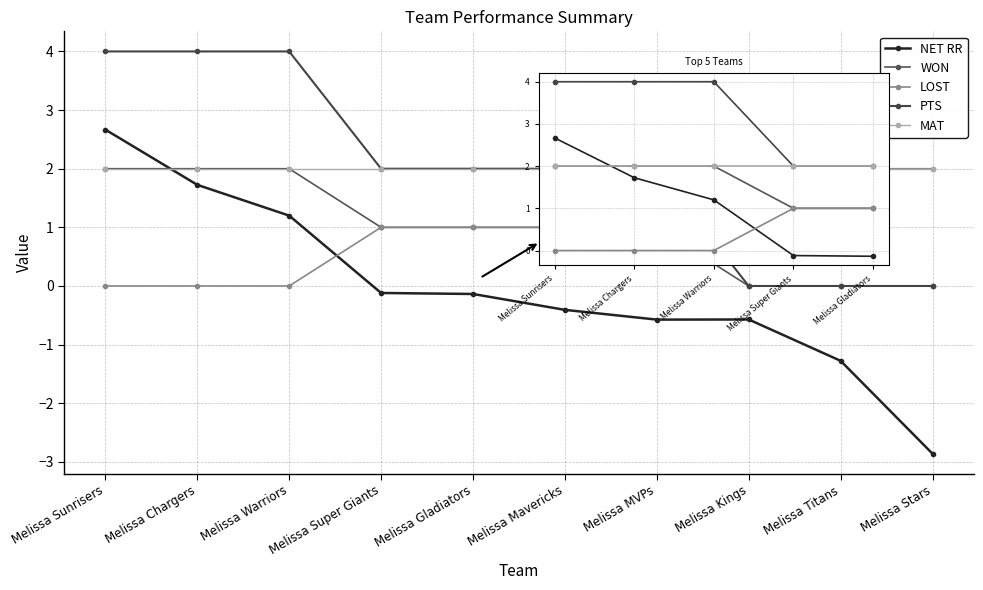

True or false: WON and PTS intersect in this chart.

False